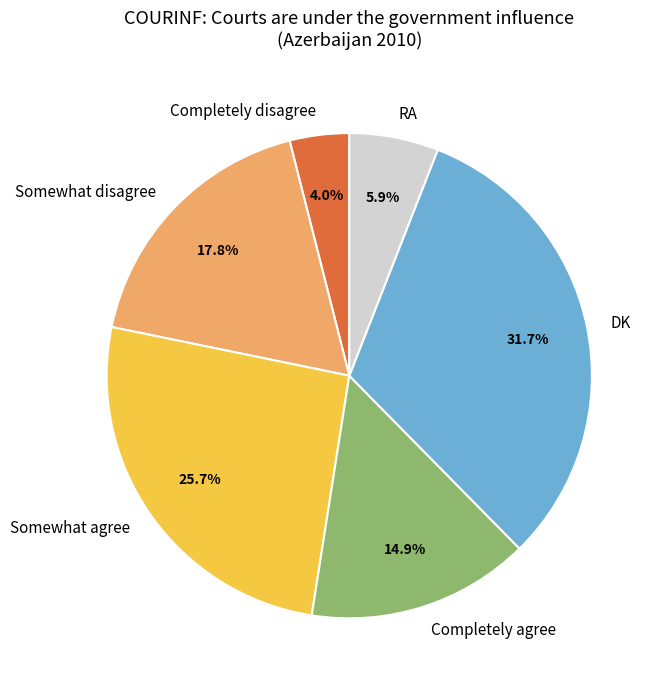

To the nearest percent, what is the average slice percentage?

17%